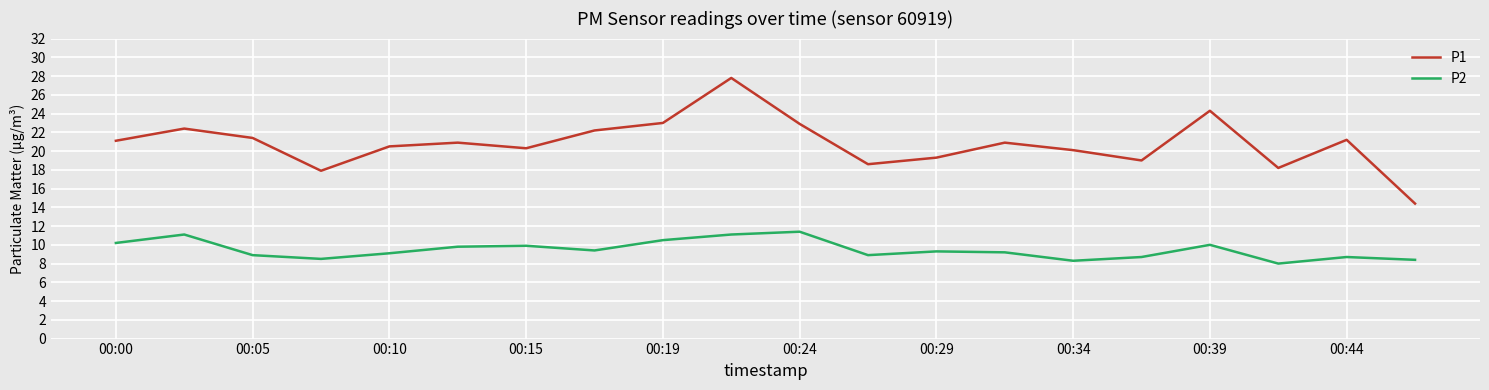

List the series in order of their overall mean, highest first.

P1, P2